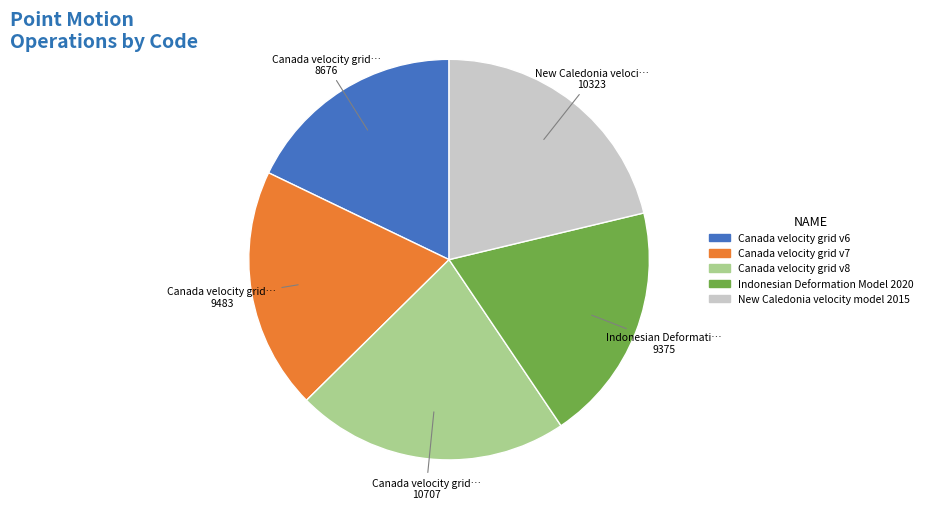

What is the largest slice in the pie chart?

Canada velocity grid v8